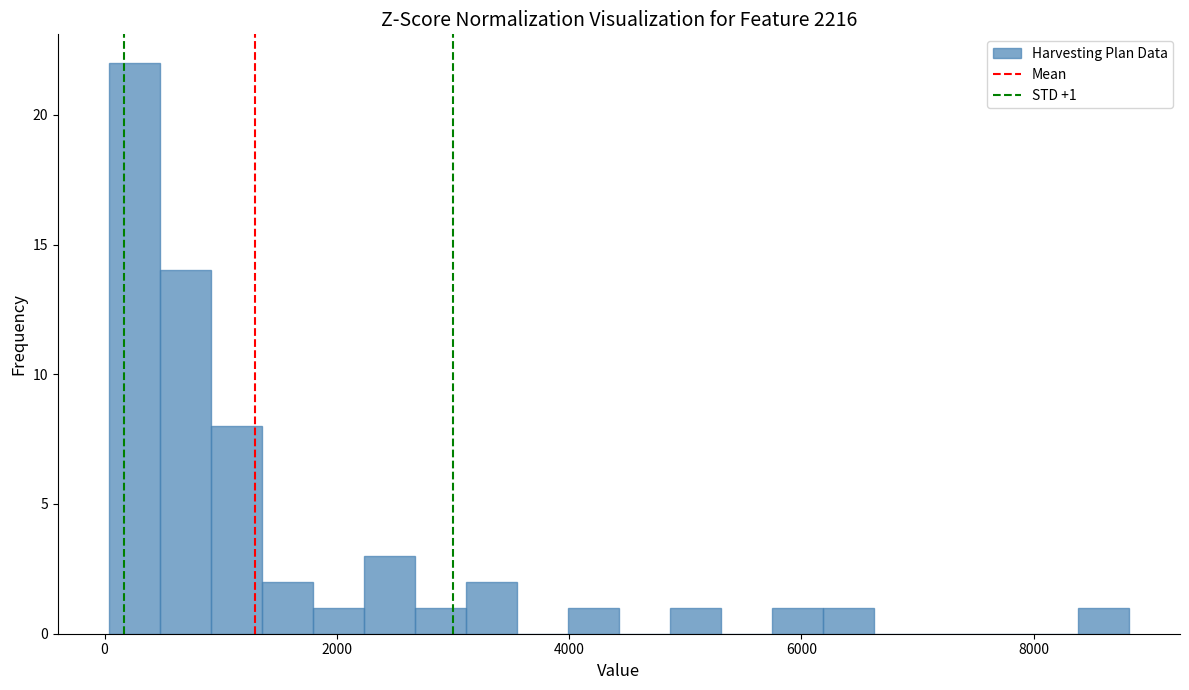

Read against the x-axis, roughly where is the centre of the tallest bar?

200